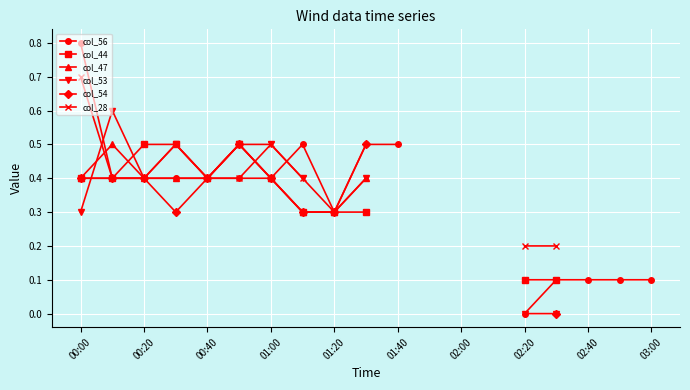

Is the value of col_44 at 17 greater than the value of col_28 at 15?

No